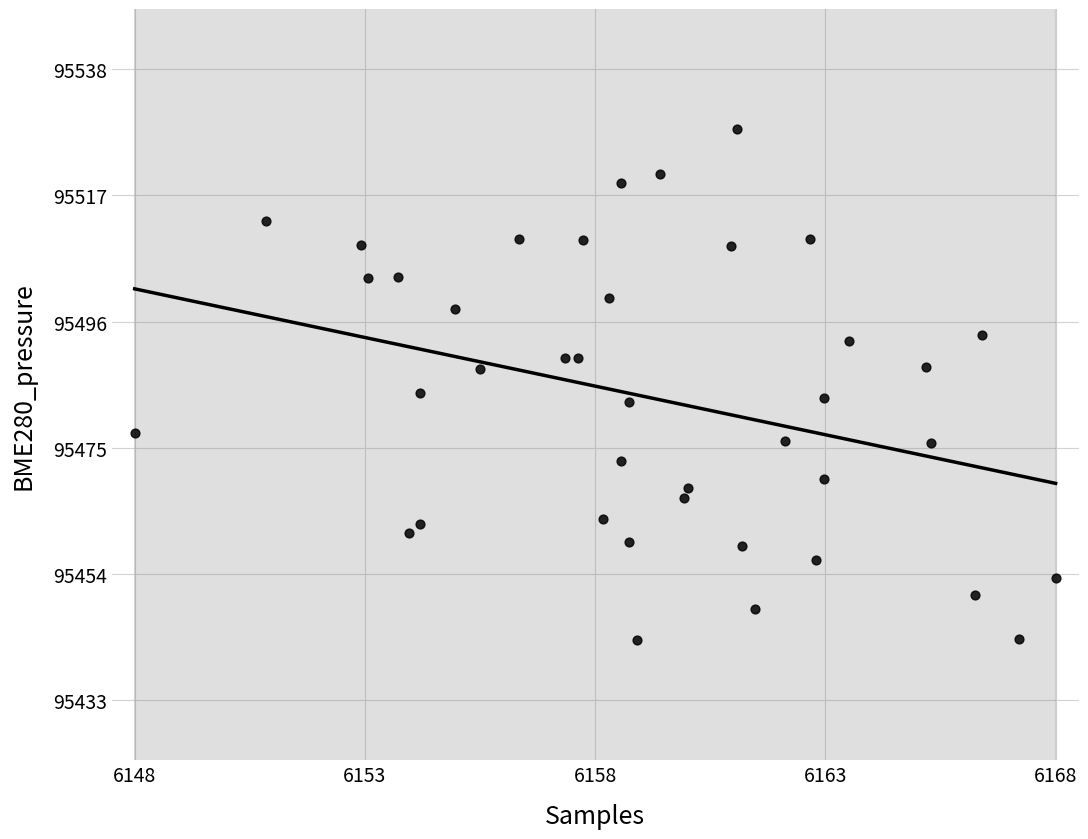

What is the range of Y values (max minus min)?

84.9